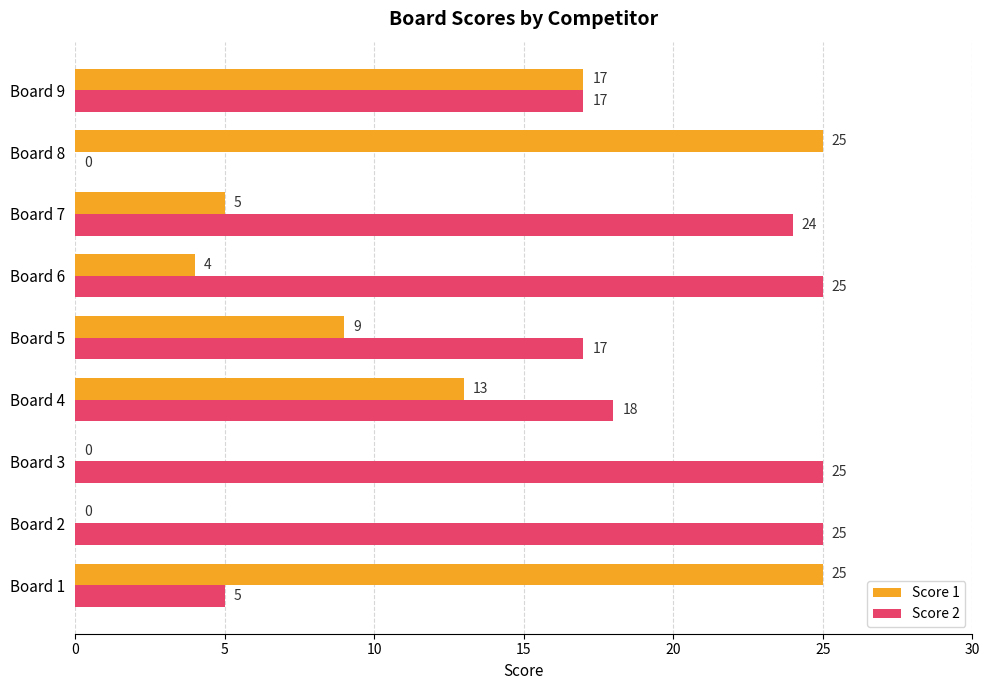

Which series changed the most between Board 6 and Board 9?

Score 1